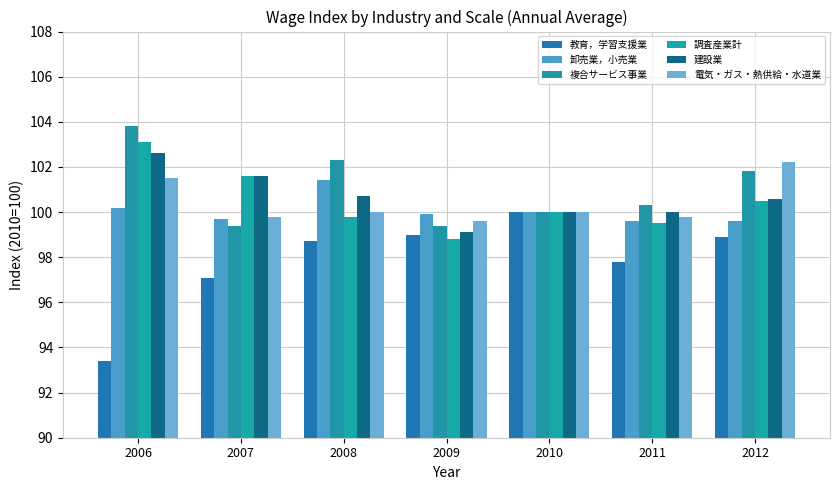

The value of 調査産業計 at 2010 is 20.0. True or false?

False